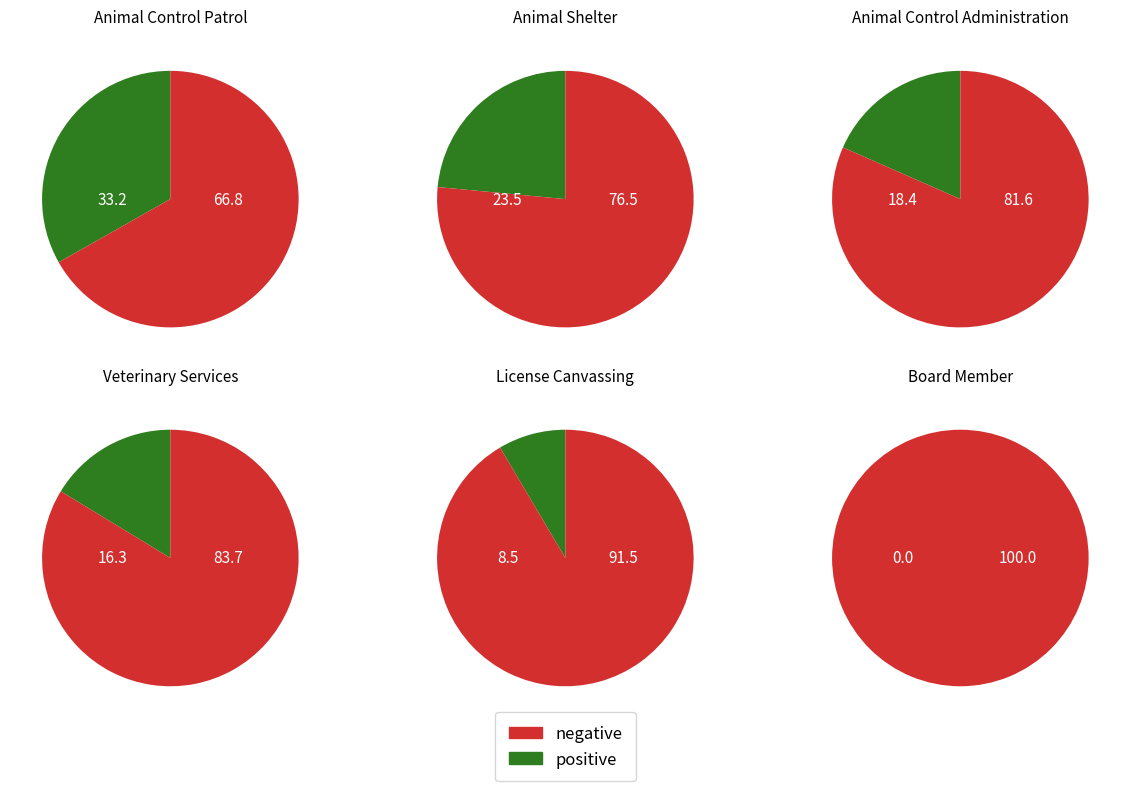

How many segments does this pie chart have?

6